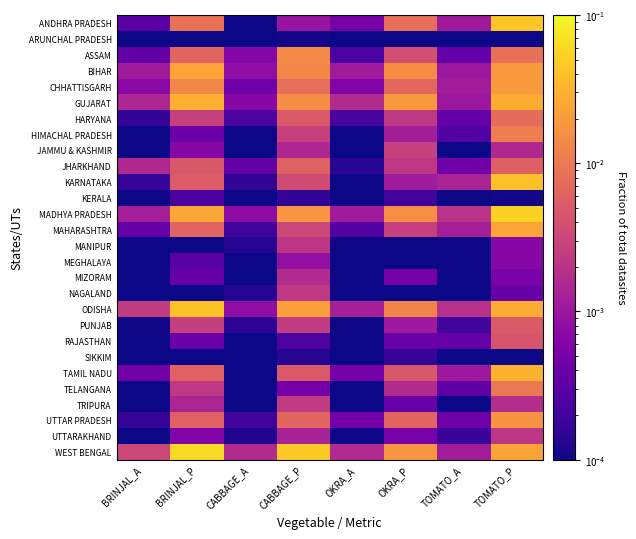

Reading left to right, transcribe all the data shown in this chart.

ANDHRA PRADESH: BRINJAL_A=0.0	BRINJAL_P=0.0	CABBAGE_A=0.0	CABBAGE_P=0.0	OKRA_A=0.0	OKRA_P=0.0	TOMATO_A=0.0	TOMATO_P=0.0
ARUNCHAL PRADESH: BRINJAL_A=0.0	BRINJAL_P=0.0	CABBAGE_A=0.0	CABBAGE_P=0.0	OKRA_A=0.0	OKRA_P=0.0	TOMATO_A=0.0	TOMATO_P=0.0
ASSAM: BRINJAL_A=0.0	BRINJAL_P=0.0	CABBAGE_A=0.0	CABBAGE_P=0.0	OKRA_A=0.0	OKRA_P=0.0	TOMATO_A=0.0	TOMATO_P=0.0
BIHAR: BRINJAL_A=0.0	BRINJAL_P=0.0	CABBAGE_A=0.0	CABBAGE_P=0.0	OKRA_A=0.0	OKRA_P=0.0	TOMATO_A=0.0	TOMATO_P=0.0
CHHATTISGARH: BRINJAL_A=0.0	BRINJAL_P=0.0	CABBAGE_A=0.0	CABBAGE_P=0.0	OKRA_A=0.0	OKRA_P=0.0	TOMATO_A=0.0	TOMATO_P=0.0
GUJARAT: BRINJAL_A=0.0	BRINJAL_P=0.0	CABBAGE_A=0.0	CABBAGE_P=0.0	OKRA_A=0.0	OKRA_P=0.0	TOMATO_A=0.0	TOMATO_P=0.0
HARYANA: BRINJAL_A=0.0	BRINJAL_P=0.0	CABBAGE_A=0.0	CABBAGE_P=0.0	OKRA_A=0.0	OKRA_P=0.0	TOMATO_A=0.0	TOMATO_P=0.0
HIMACHAL PRADESH: BRINJAL_A=0.0	BRINJAL_P=0.0	CABBAGE_A=0.0	CABBAGE_P=0.0	OKRA_A=0.0	OKRA_P=0.0	TOMATO_A=0.0	TOMATO_P=0.0
JAMMU & KASHMIR: BRINJAL_A=0.0	BRINJAL_P=0.0	CABBAGE_A=0.0	CABBAGE_P=0.0	OKRA_A=0.0	OKRA_P=0.0	TOMATO_A=0.0	TOMATO_P=0.0
JHARKHAND: BRINJAL_A=0.0	BRINJAL_P=0.0	CABBAGE_A=0.0	CABBAGE_P=0.0	OKRA_A=0.0	OKRA_P=0.0	TOMATO_A=0.0	TOMATO_P=0.0
KARNATAKA: BRINJAL_A=0.0	BRINJAL_P=0.0	CABBAGE_A=0.0	CABBAGE_P=0.0	OKRA_A=0.0	OKRA_P=0.0	TOMATO_A=0.0	TOMATO_P=0.0
KERALA: BRINJAL_A=0.0	BRINJAL_P=0.0	CABBAGE_A=0.0	CABBAGE_P=0.0	OKRA_A=0.0	OKRA_P=0.0	TOMATO_A=0.0	TOMATO_P=0.0
MADHYA PRADESH: BRINJAL_A=0.0	BRINJAL_P=0.0	CABBAGE_A=0.0	CABBAGE_P=0.0	OKRA_A=0.0	OKRA_P=0.0	TOMATO_A=0.0	TOMATO_P=0.1
MAHARASHTRA: BRINJAL_A=0.0	BRINJAL_P=0.0	CABBAGE_A=0.0	CABBAGE_P=0.0	OKRA_A=0.0	OKRA_P=0.0	TOMATO_A=0.0	TOMATO_P=0.0
MANIPUR: BRINJAL_A=0.0	BRINJAL_P=0.0	CABBAGE_A=0.0	CABBAGE_P=0.0	OKRA_A=0.0	OKRA_P=0.0	TOMATO_A=0.0	TOMATO_P=0.0
MEGHALAYA: BRINJAL_A=0.0	BRINJAL_P=0.0	CABBAGE_A=0.0	CABBAGE_P=0.0	OKRA_A=0.0	OKRA_P=0.0	TOMATO_A=0.0	TOMATO_P=0.0
MIZORAM: BRINJAL_A=0.0	BRINJAL_P=0.0	CABBAGE_A=0.0	CABBAGE_P=0.0	OKRA_A=0.0	OKRA_P=0.0	TOMATO_A=0.0	TOMATO_P=0.0
NAGALAND: BRINJAL_A=0.0	BRINJAL_P=0.0	CABBAGE_A=0.0	CABBAGE_P=0.0	OKRA_A=0.0	OKRA_P=0.0	TOMATO_A=0.0	TOMATO_P=0.0
ODISHA: BRINJAL_A=0.0	BRINJAL_P=0.0	CABBAGE_A=0.0	CABBAGE_P=0.0	OKRA_A=0.0	OKRA_P=0.0	TOMATO_A=0.0	TOMATO_P=0.0
PUNJAB: BRINJAL_A=0.0	BRINJAL_P=0.0	CABBAGE_A=0.0	CABBAGE_P=0.0	OKRA_A=0.0	OKRA_P=0.0	TOMATO_A=0.0	TOMATO_P=0.0
RAJASTHAN: BRINJAL_A=0.0	BRINJAL_P=0.0	CABBAGE_A=0.0	CABBAGE_P=0.0	OKRA_A=0.0	OKRA_P=0.0	TOMATO_A=0.0	TOMATO_P=0.0
SIKKIM: BRINJAL_A=0.0	BRINJAL_P=0.0	CABBAGE_A=0.0	CABBAGE_P=0.0	OKRA_A=0.0	OKRA_P=0.0	TOMATO_A=0.0	TOMATO_P=0.0
TAMIL NADU: BRINJAL_A=0.0	BRINJAL_P=0.0	CABBAGE_A=0.0	CABBAGE_P=0.0	OKRA_A=0.0	OKRA_P=0.0	TOMATO_A=0.0	TOMATO_P=0.0
TELANGANA: BRINJAL_A=0.0	BRINJAL_P=0.0	CABBAGE_A=0.0	CABBAGE_P=0.0	OKRA_A=0.0	OKRA_P=0.0	TOMATO_A=0.0	TOMATO_P=0.0
TRIPURA: BRINJAL_A=0.0	BRINJAL_P=0.0	CABBAGE_A=0.0	CABBAGE_P=0.0	OKRA_A=0.0	OKRA_P=0.0	TOMATO_A=0.0	TOMATO_P=0.0
UTTAR PRADESH: BRINJAL_A=0.0	BRINJAL_P=0.0	CABBAGE_A=0.0	CABBAGE_P=0.0	OKRA_A=0.0	OKRA_P=0.0	TOMATO_A=0.0	TOMATO_P=0.0
UTTARAKHAND: BRINJAL_A=0.0	BRINJAL_P=0.0	CABBAGE_A=0.0	CABBAGE_P=0.0	OKRA_A=0.0	OKRA_P=0.0	TOMATO_A=0.0	TOMATO_P=0.0
WEST BENGAL: BRINJAL_A=0.0	BRINJAL_P=0.1	CABBAGE_A=0.0	CABBAGE_P=0.0	OKRA_A=0.0	OKRA_P=0.0	TOMATO_A=0.0	TOMATO_P=0.0